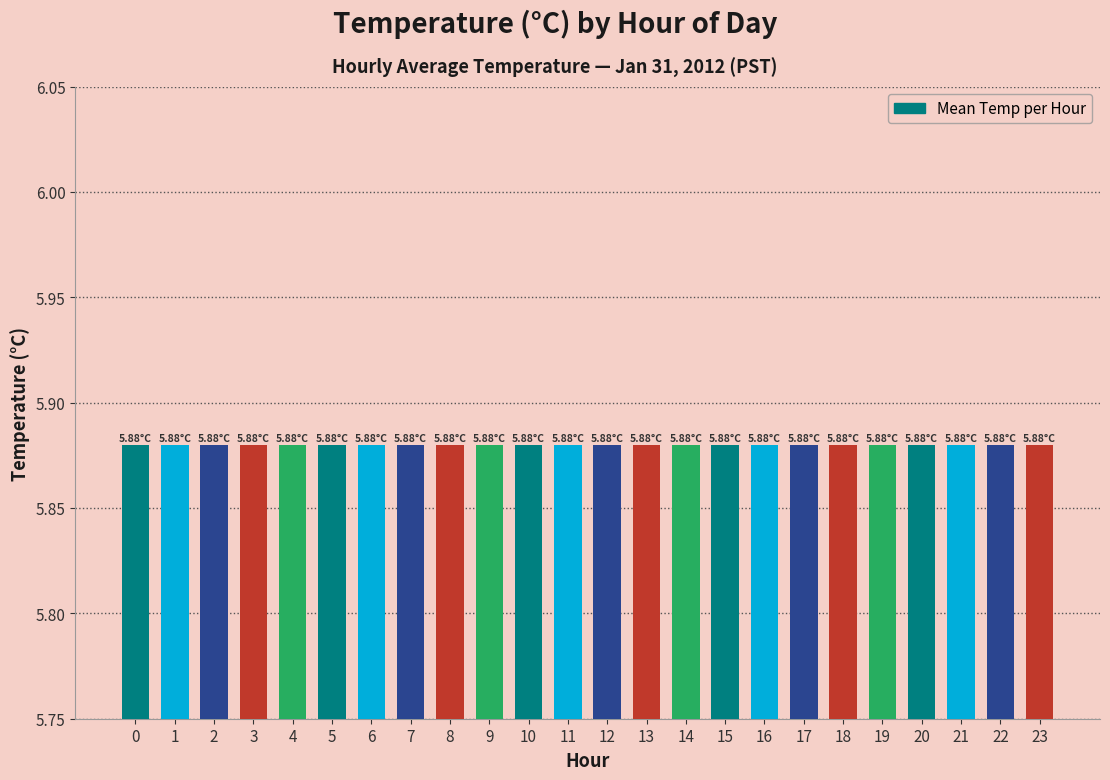

The value at 22 is 2.3. True or false?

False